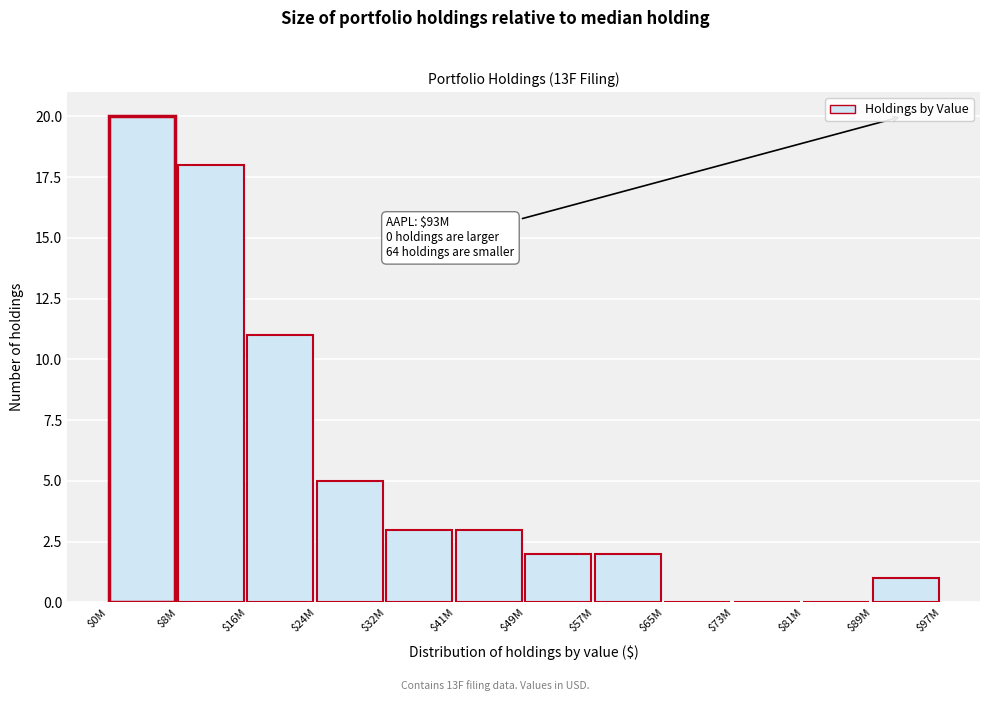

Is it true that the value at $0M is 20?

True